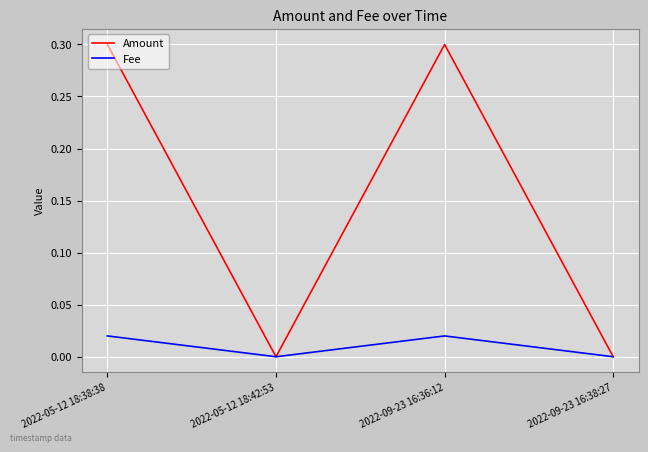

Rank the series by their average value, from lowest to highest.

Fee, Amount